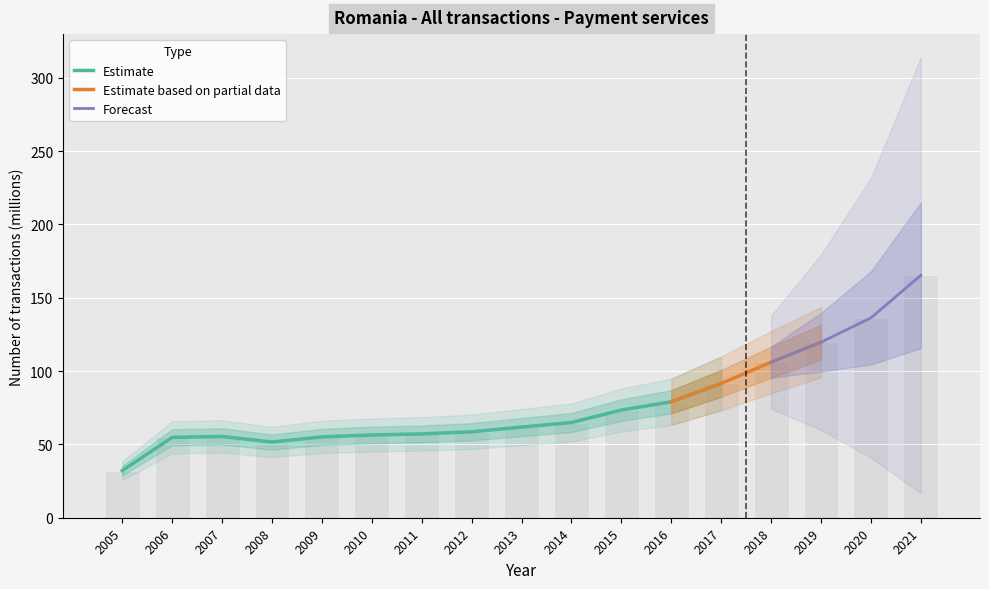

Rank the categories by value from highest to lowest.

2021, 2020, 2019, 2018, 2017, 2016, 2015, 2014, 2013, 2012, 2011, 2010, 2007, 2009, 2006, 2008, 2005